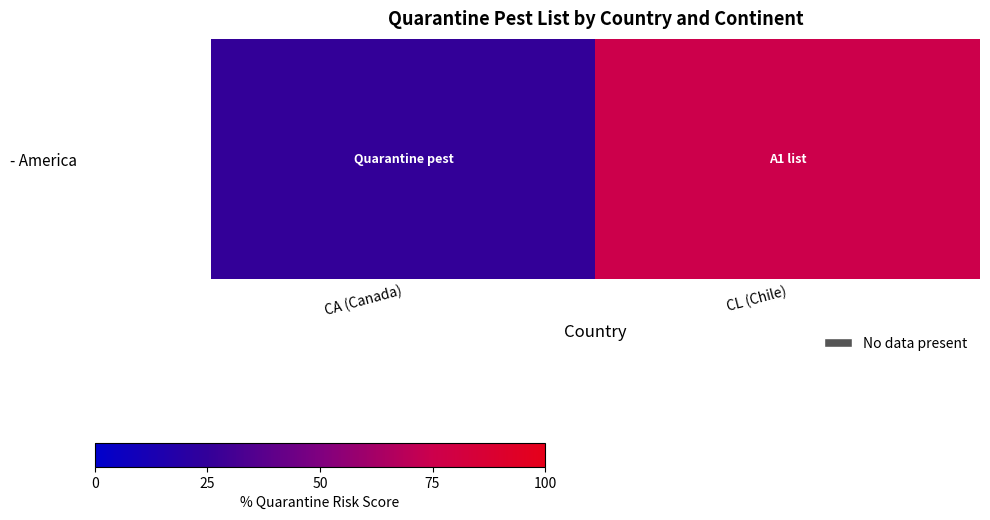

At which category does the chart reach its peak across all series?

CL (Chile)